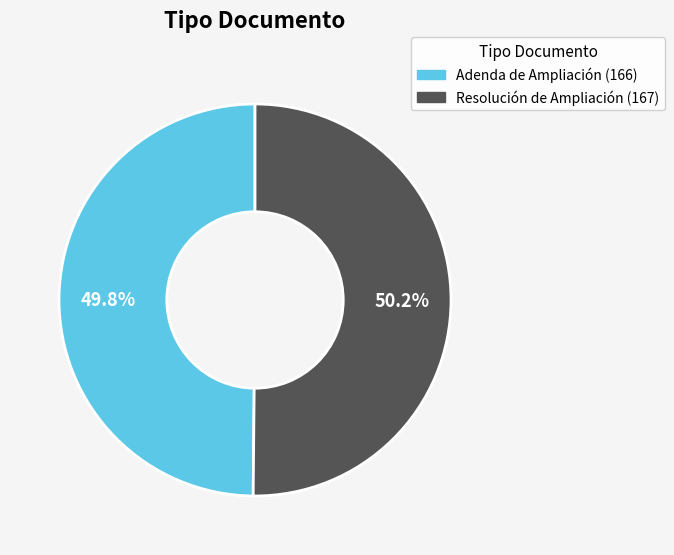

Is there a majority slice in this chart?

Yes